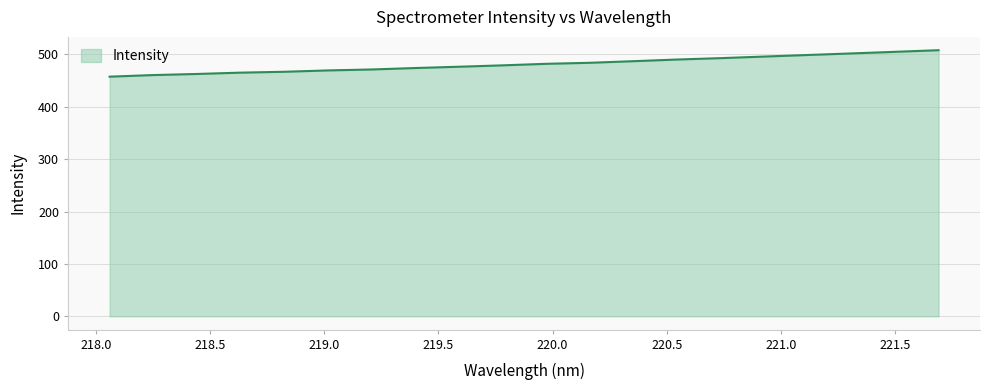

What is the maximum value shown in the chart?

507.8